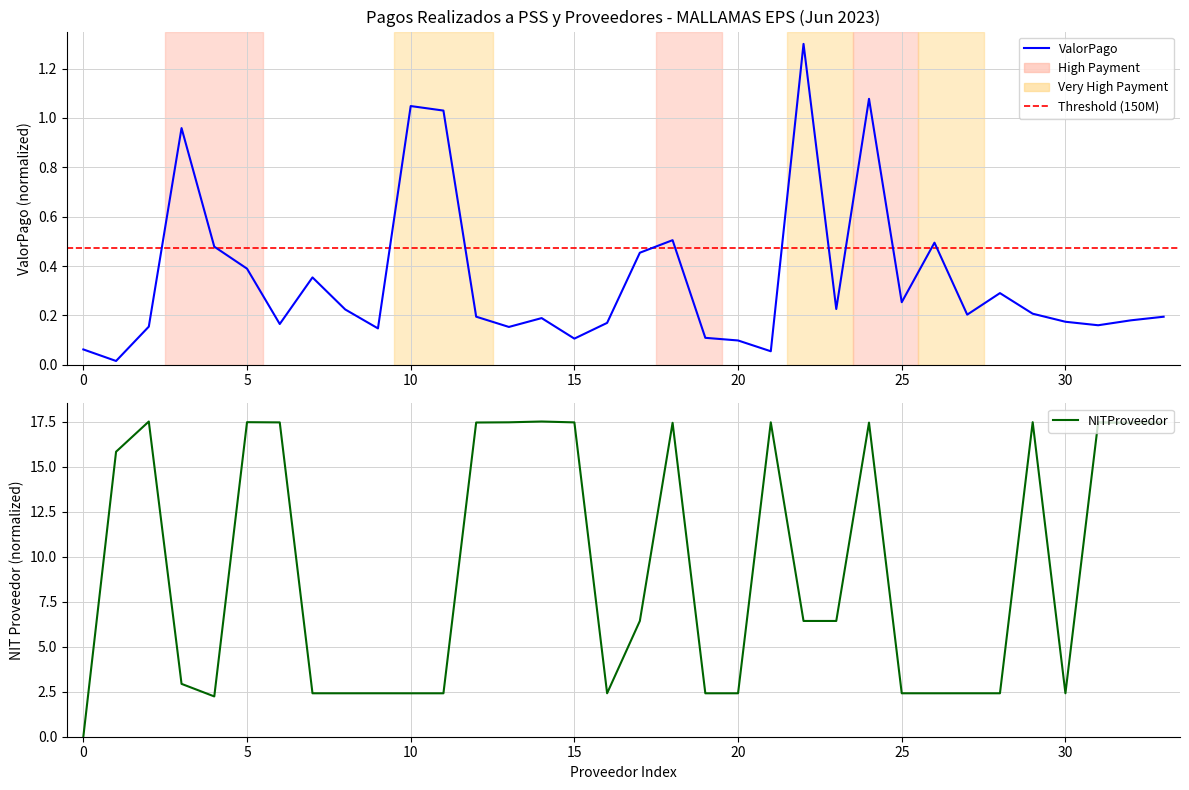

Is it true that the value at 11 is 1.0?

True